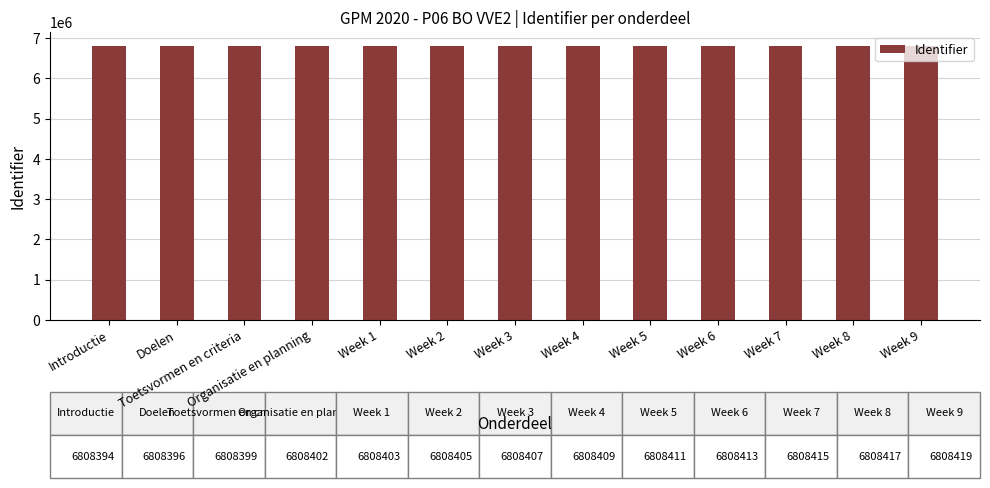

What is the value of the 13th bar from the left?

6808419